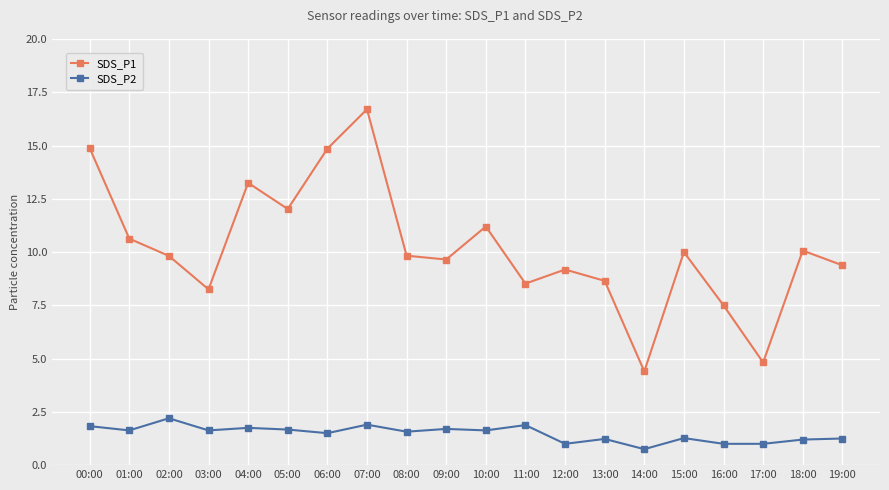

At 04:00, list the series in order from largest to smallest.

SDS_P1, SDS_P2